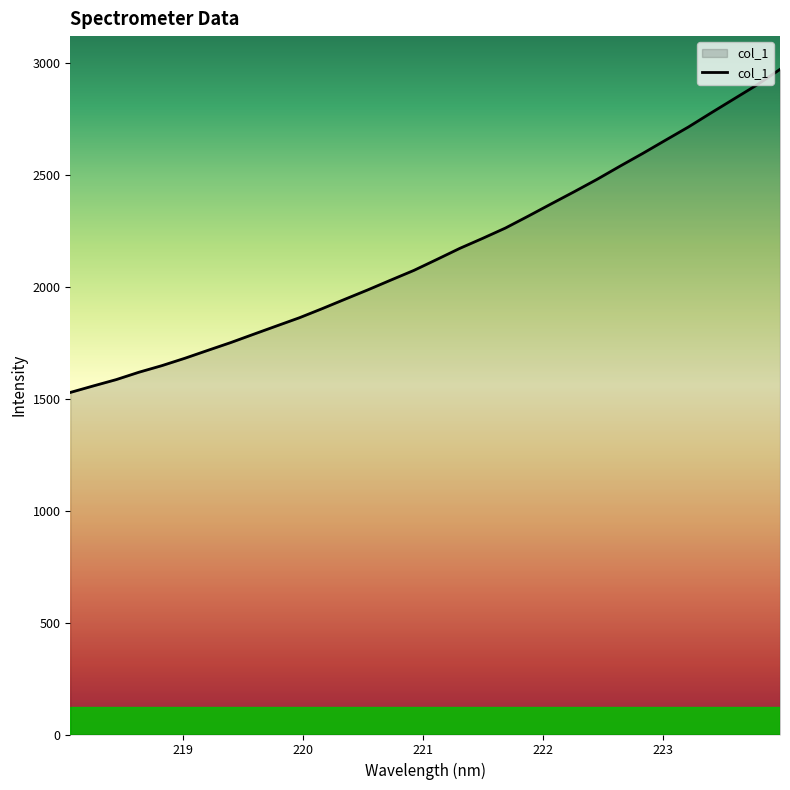

What is the minimum value shown in the chart?

1527.7